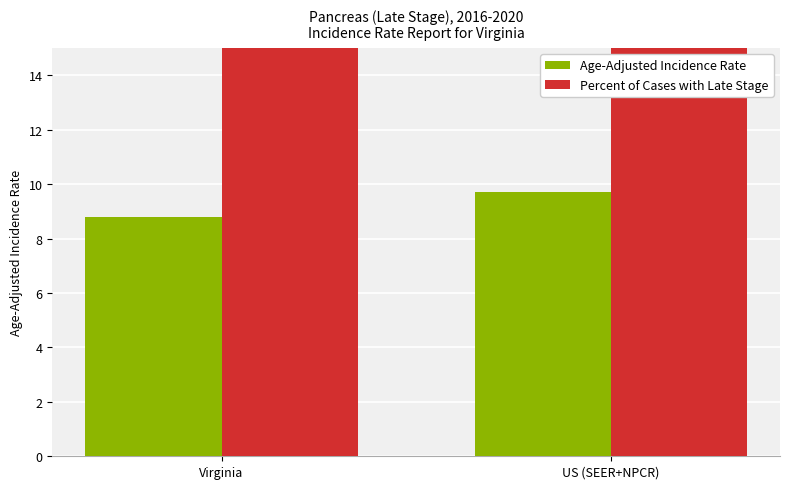

How many bars are there in total?

4